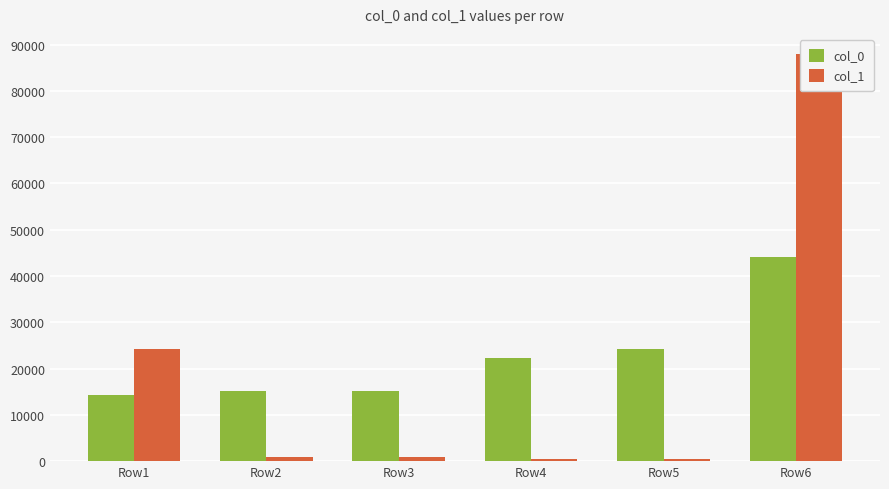

The value of col_1 at Row5 is 511. True or false?

True